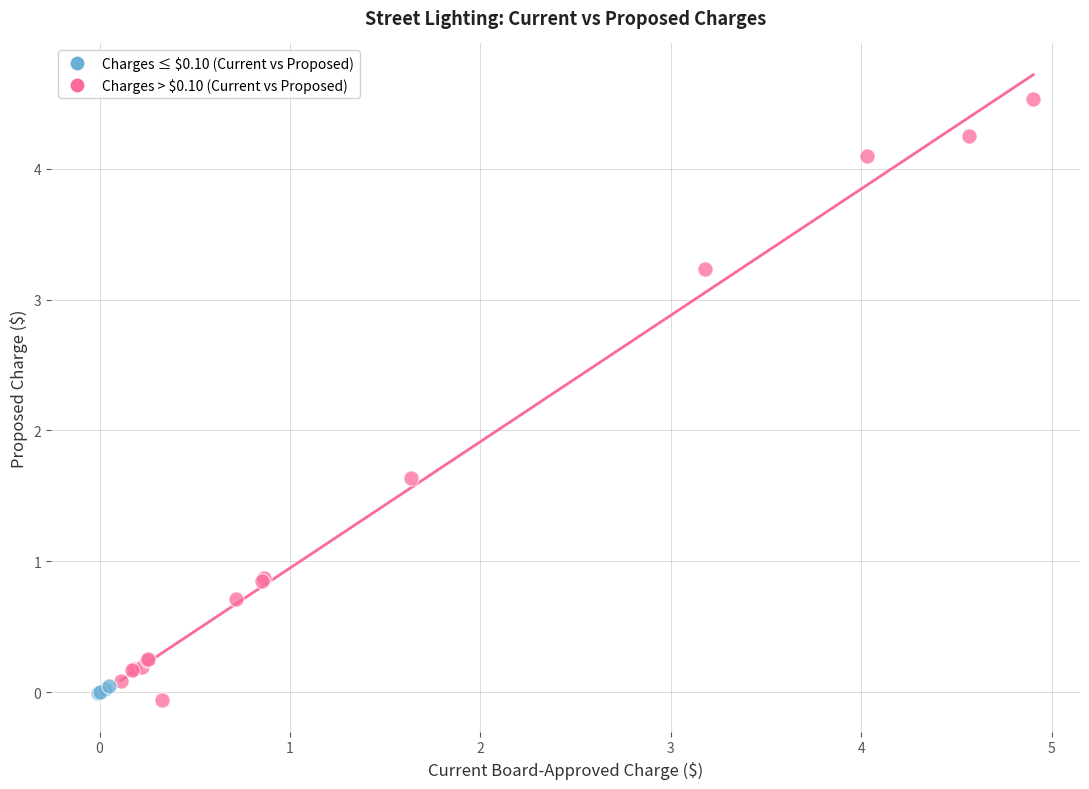

Which series reaches the maximum Y coordinate?

Charges > $0.10 (Current vs Proposed)